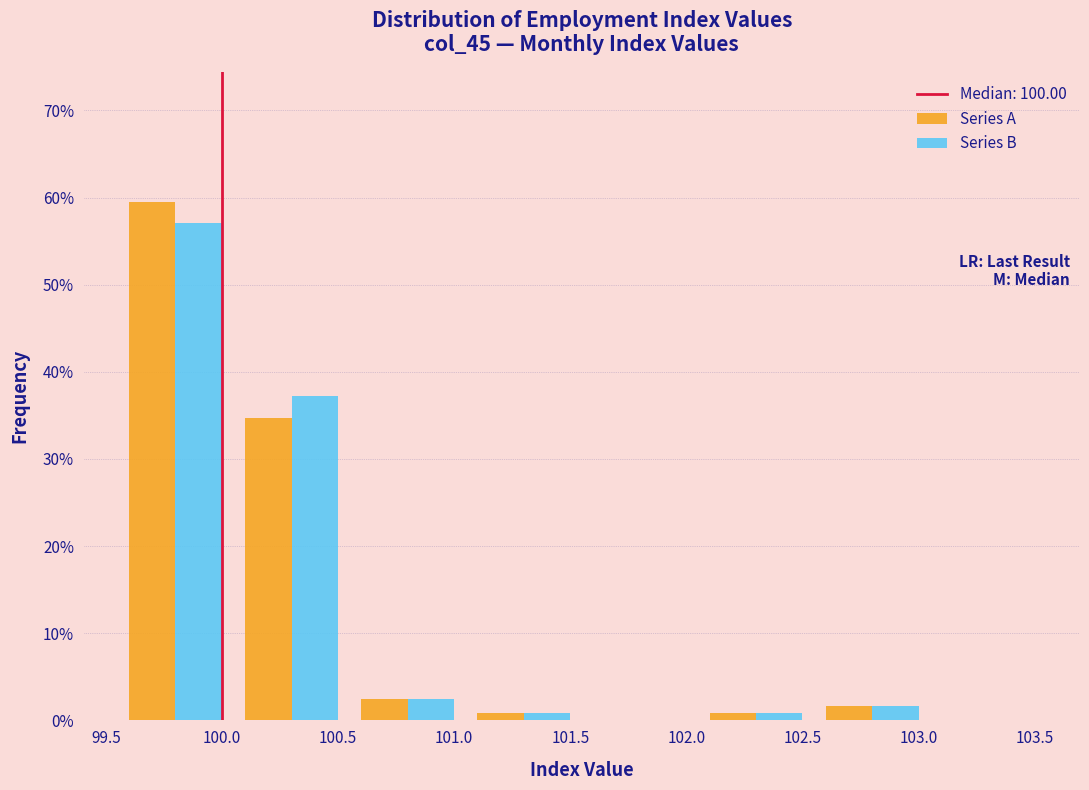

In the Series A series, which range on the x-axis has the tallest bar?

99.55 to 100.05